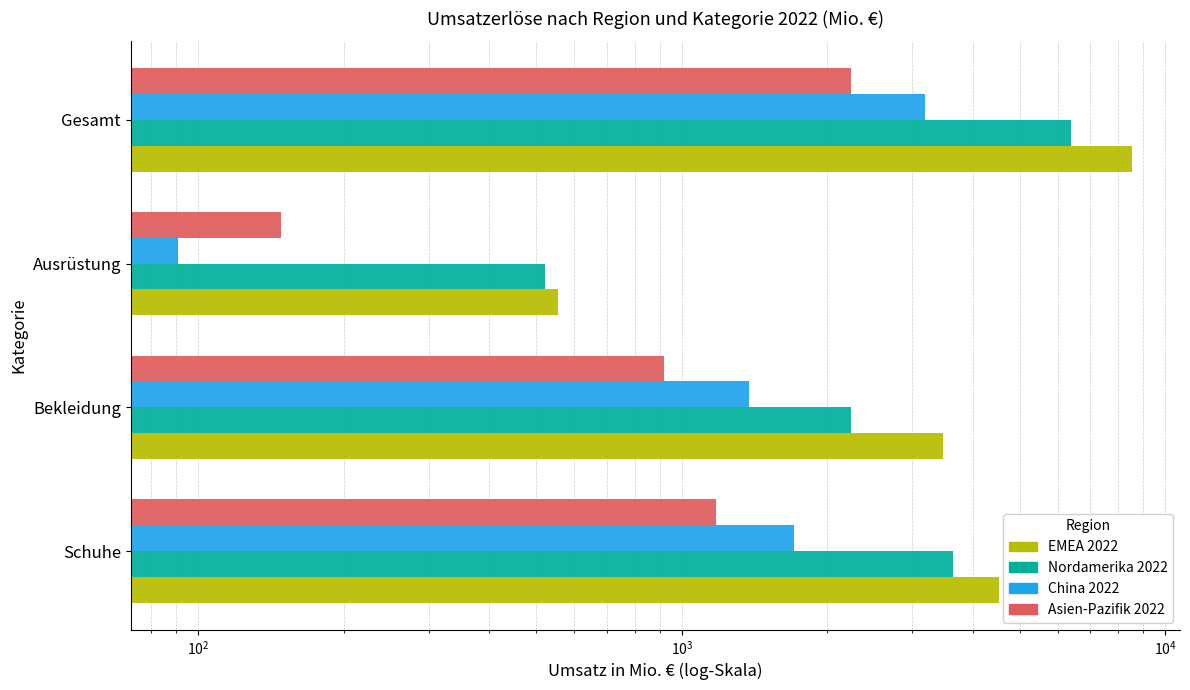

The China 2022 series shows 739 at Bekleidung. True or false?

False